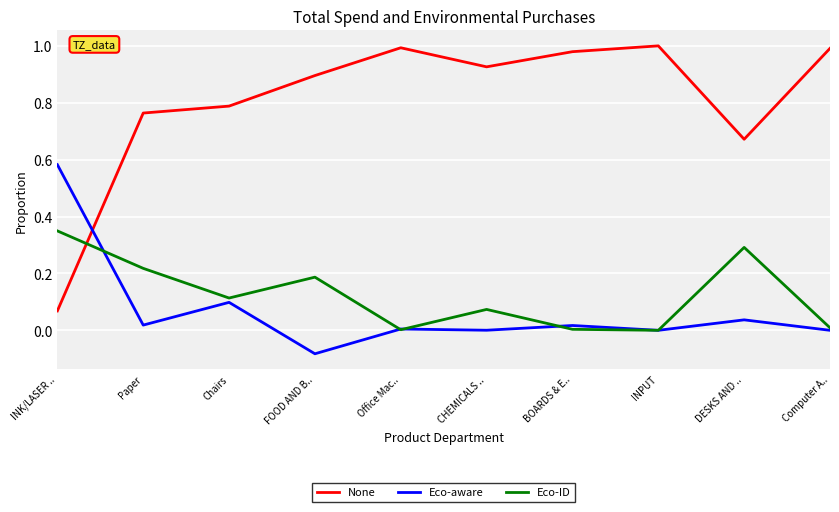

Where is the first local minimum for None?

CHEMICALS ..